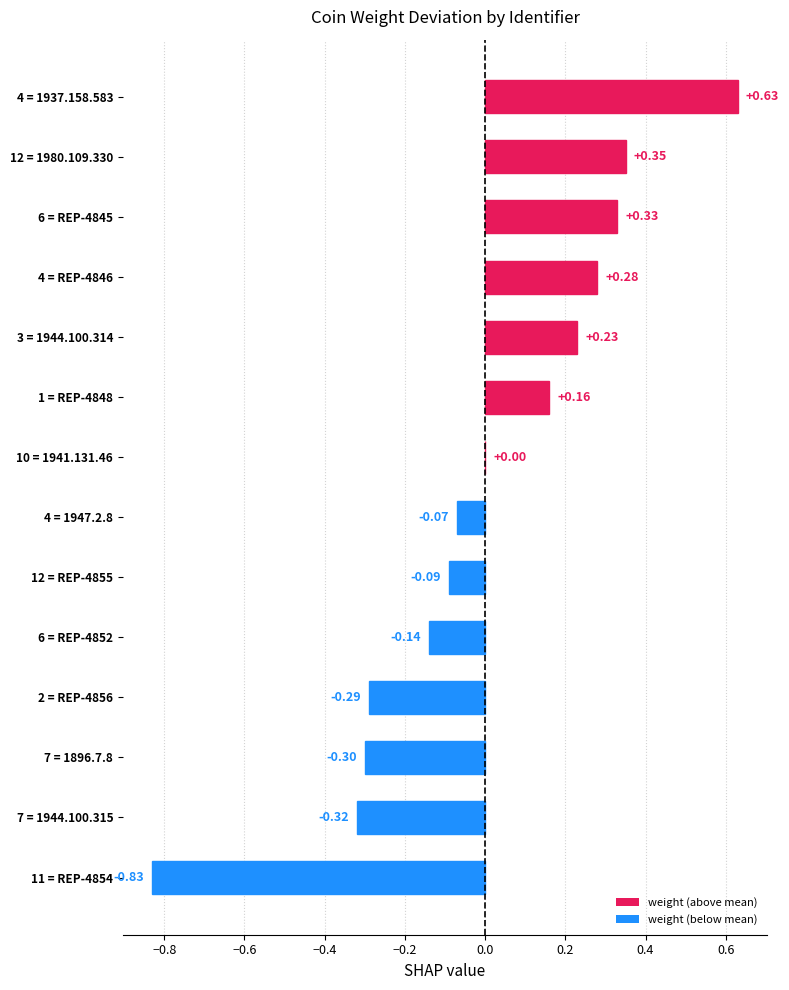

What is the sum of the values at 2 = REP-4856 and 10 = 1941.131.46?

-0.3